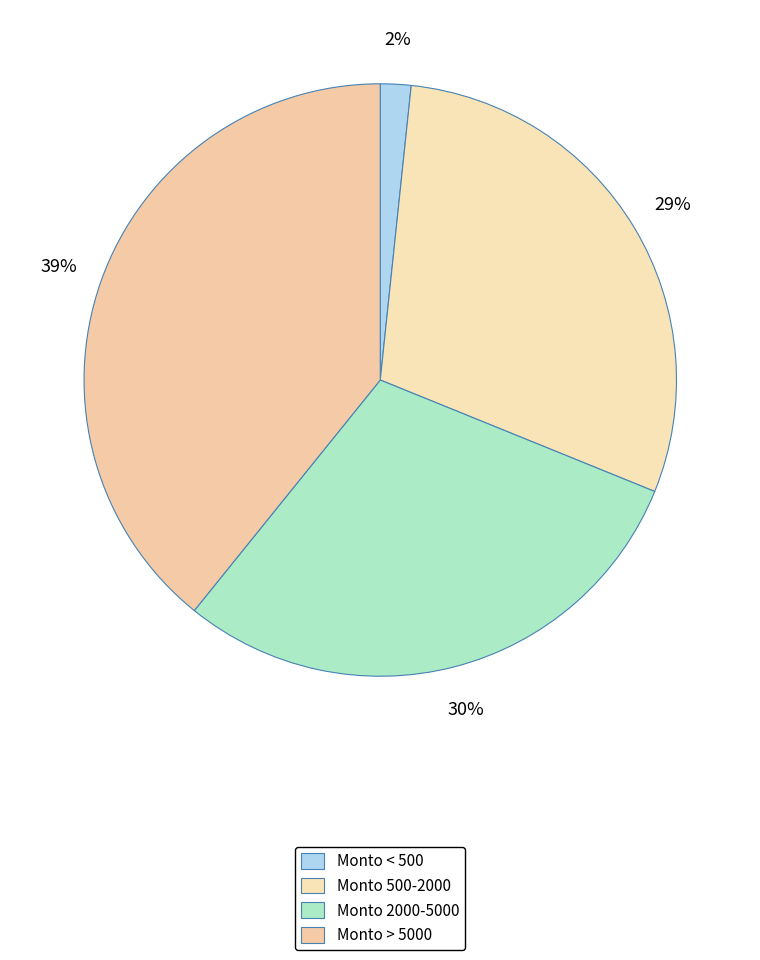

Which slice is the smallest?

Monto < 500